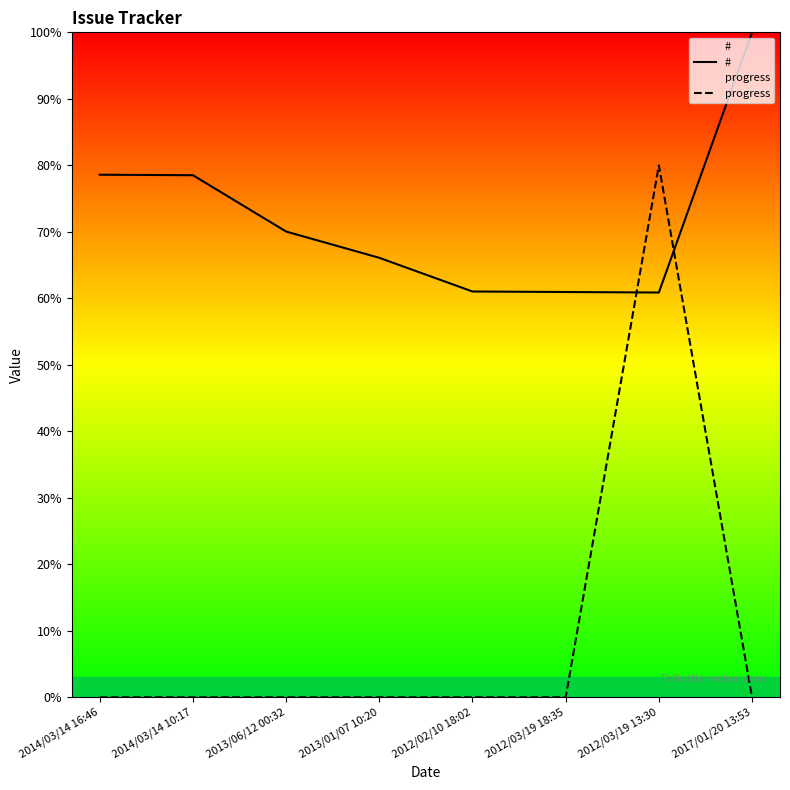

How many series are shown in this chart?

2